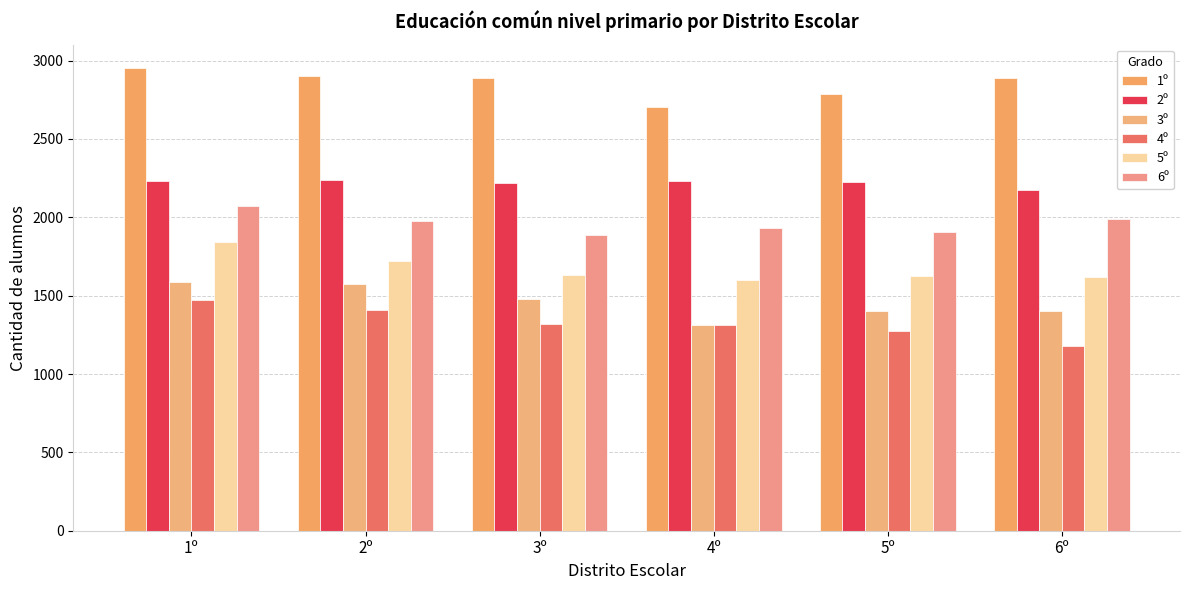

The value of 3º at 5º is 2373. True or false?

False